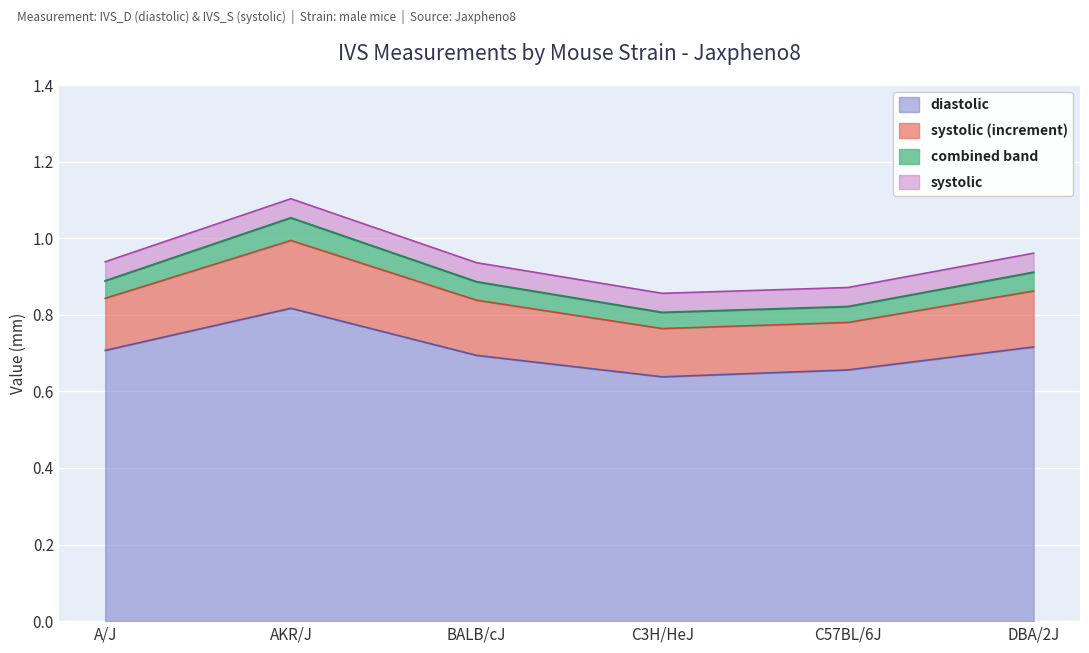

Is it true that diastolic equals 0.9 at C57BL/6J?

False